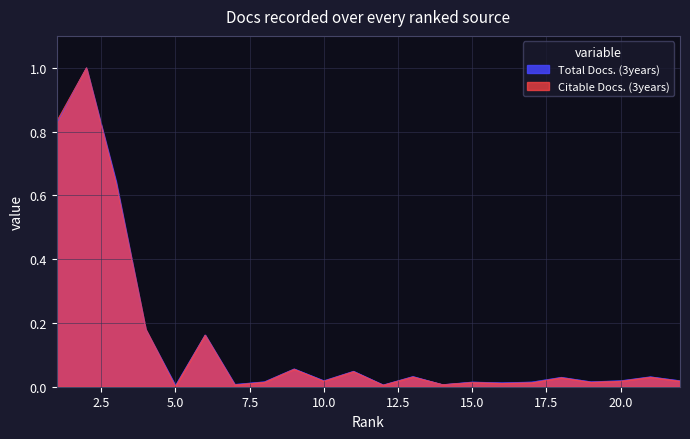

Which series changed the most between 7 and 17?

Total Docs. (3years)